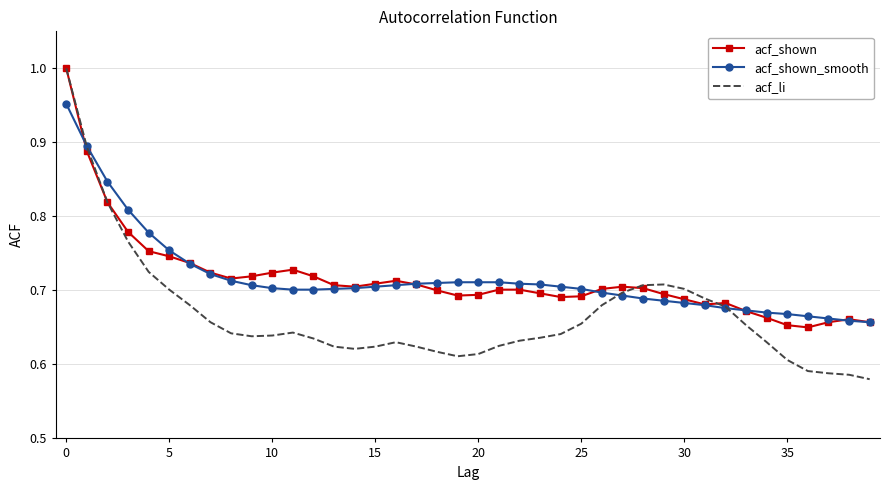

Which series has the largest range (max minus min)?

acf_li